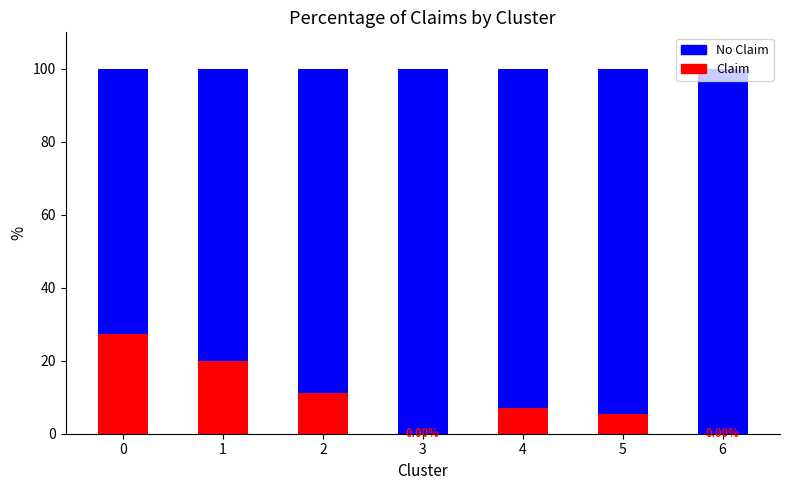

Does the chart contain stacked bars?

Yes